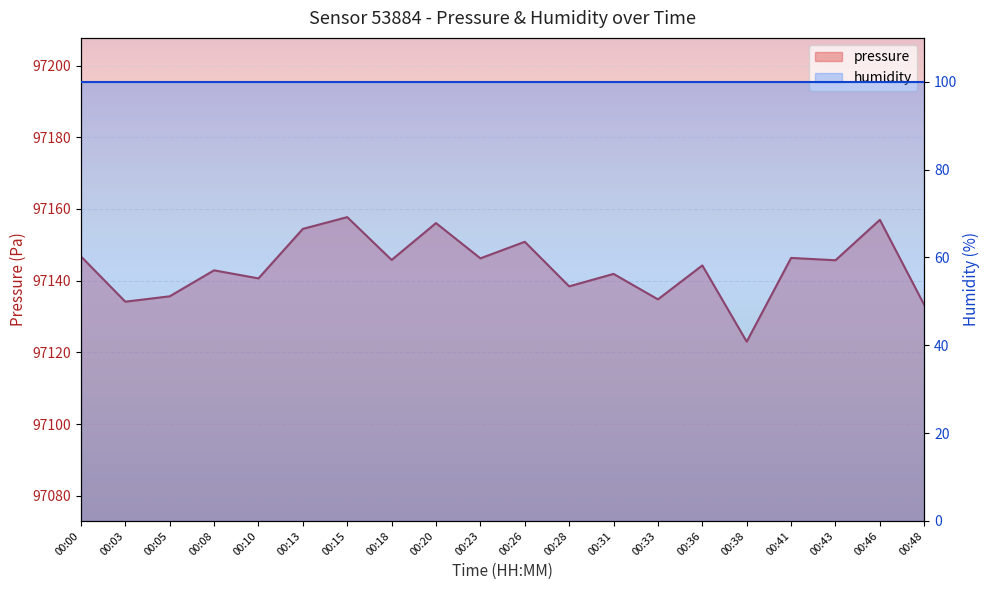

What is the sum of the values at 00:10 and 00:23?

194286.9